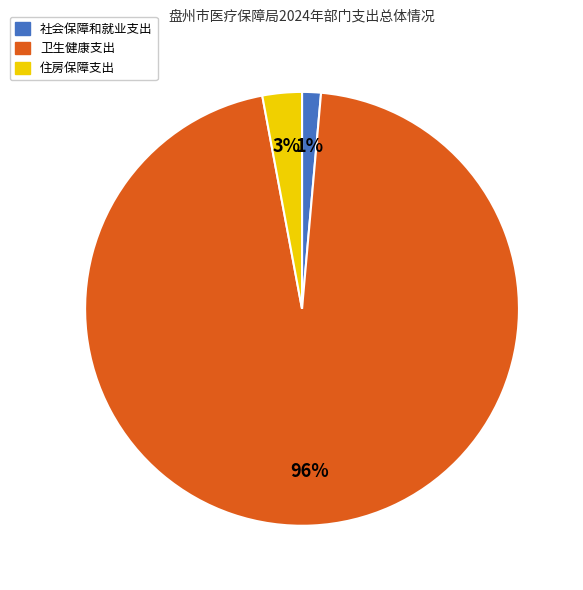

The 住房保障支出 slice represents 3% of the pie. True or false?

True